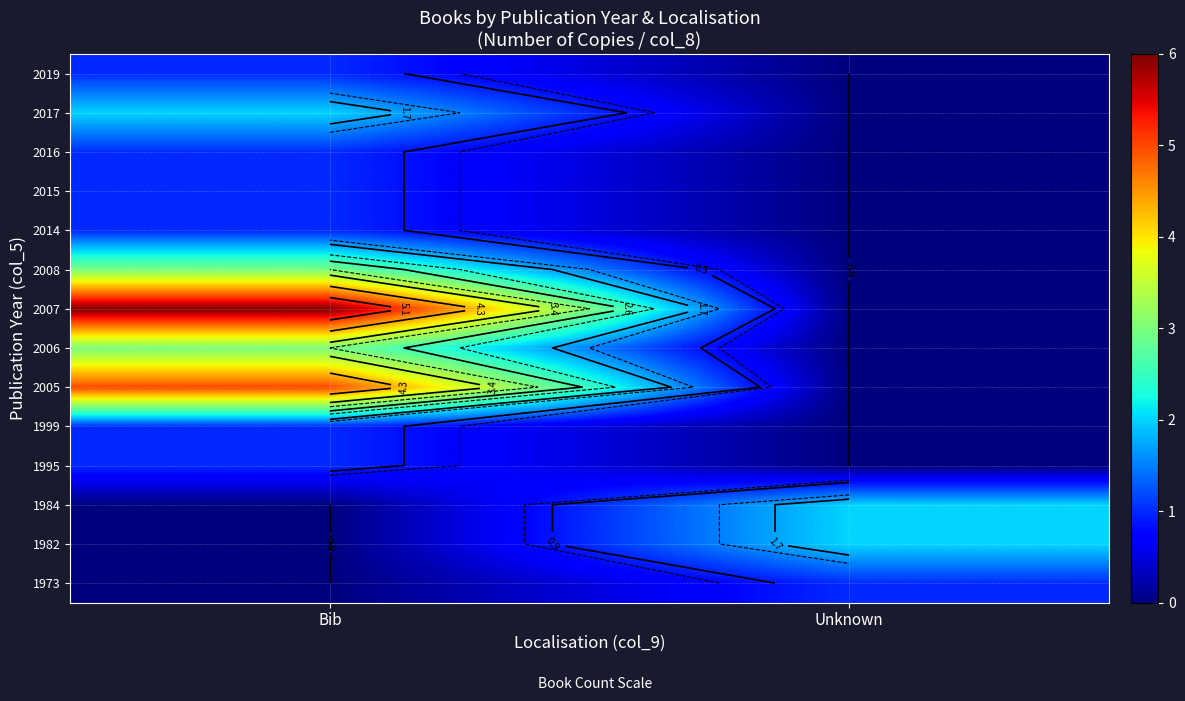

At which category does the chart reach its minimum across all series?

Bib